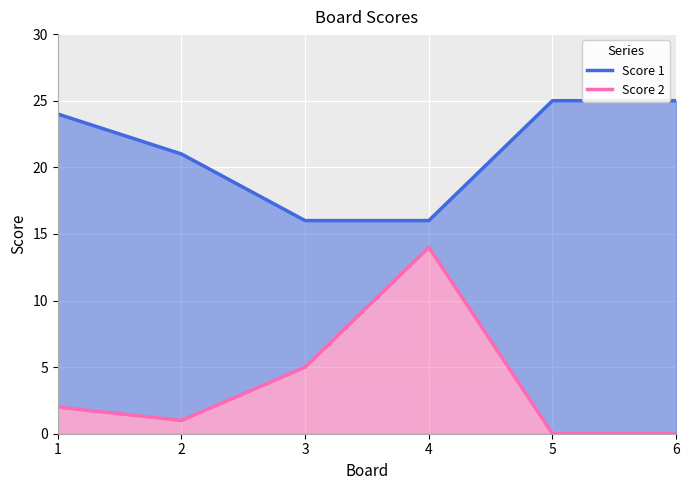

The Score 2 series shows 0 at 5. True or false?

True